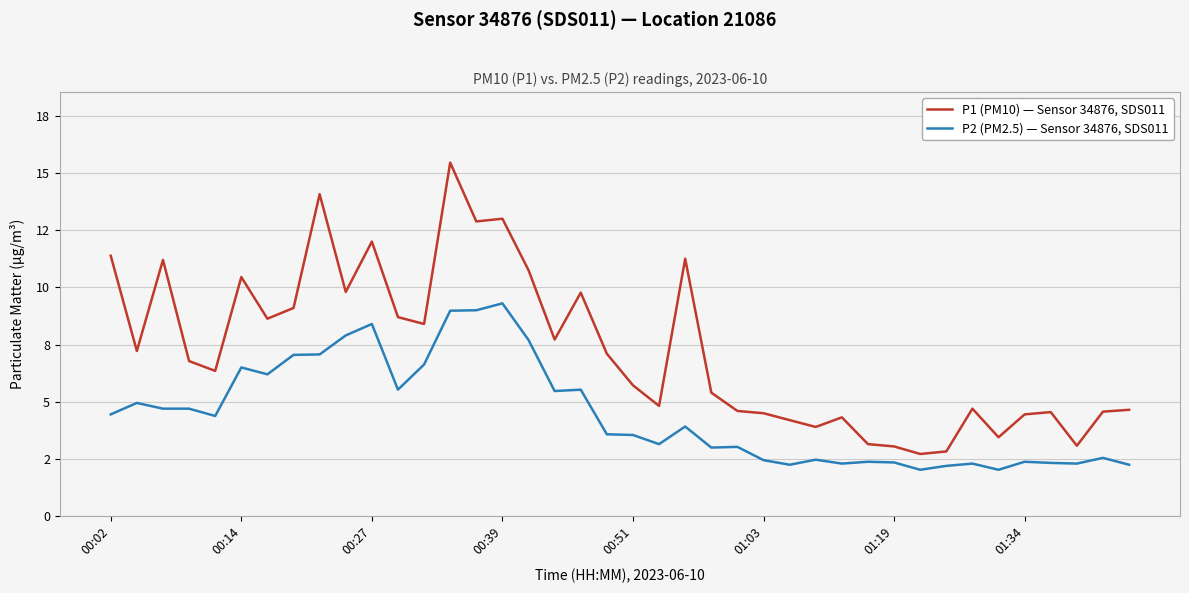

True or false: P1 (PM10) — Sensor 34876, SDS011 and P2 (PM2.5) — Sensor 34876, SDS011 cross at least once.

False